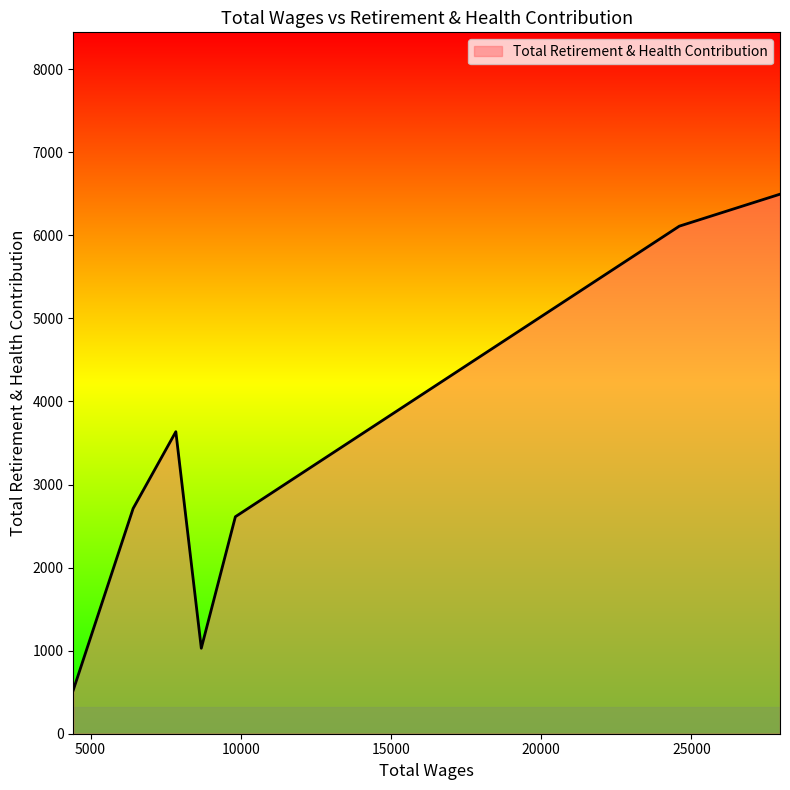

How many interior local valleys (lower than both neighbors) does the data have?

1